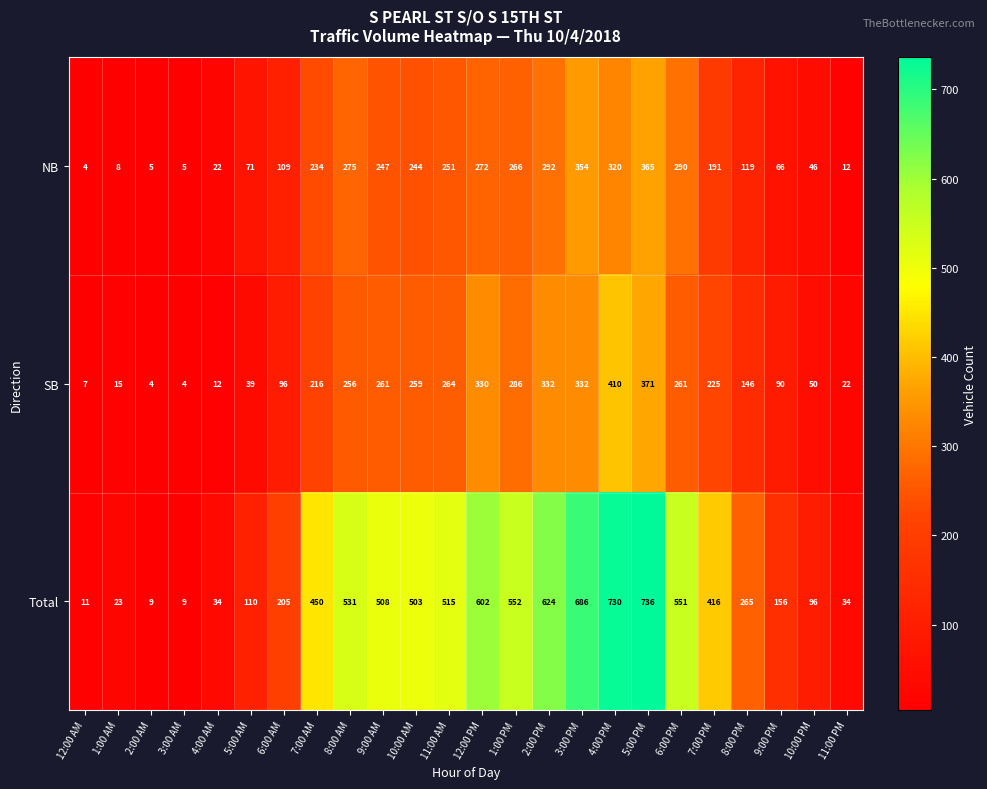

What is the total value across all series at 5:00 PM?

1472